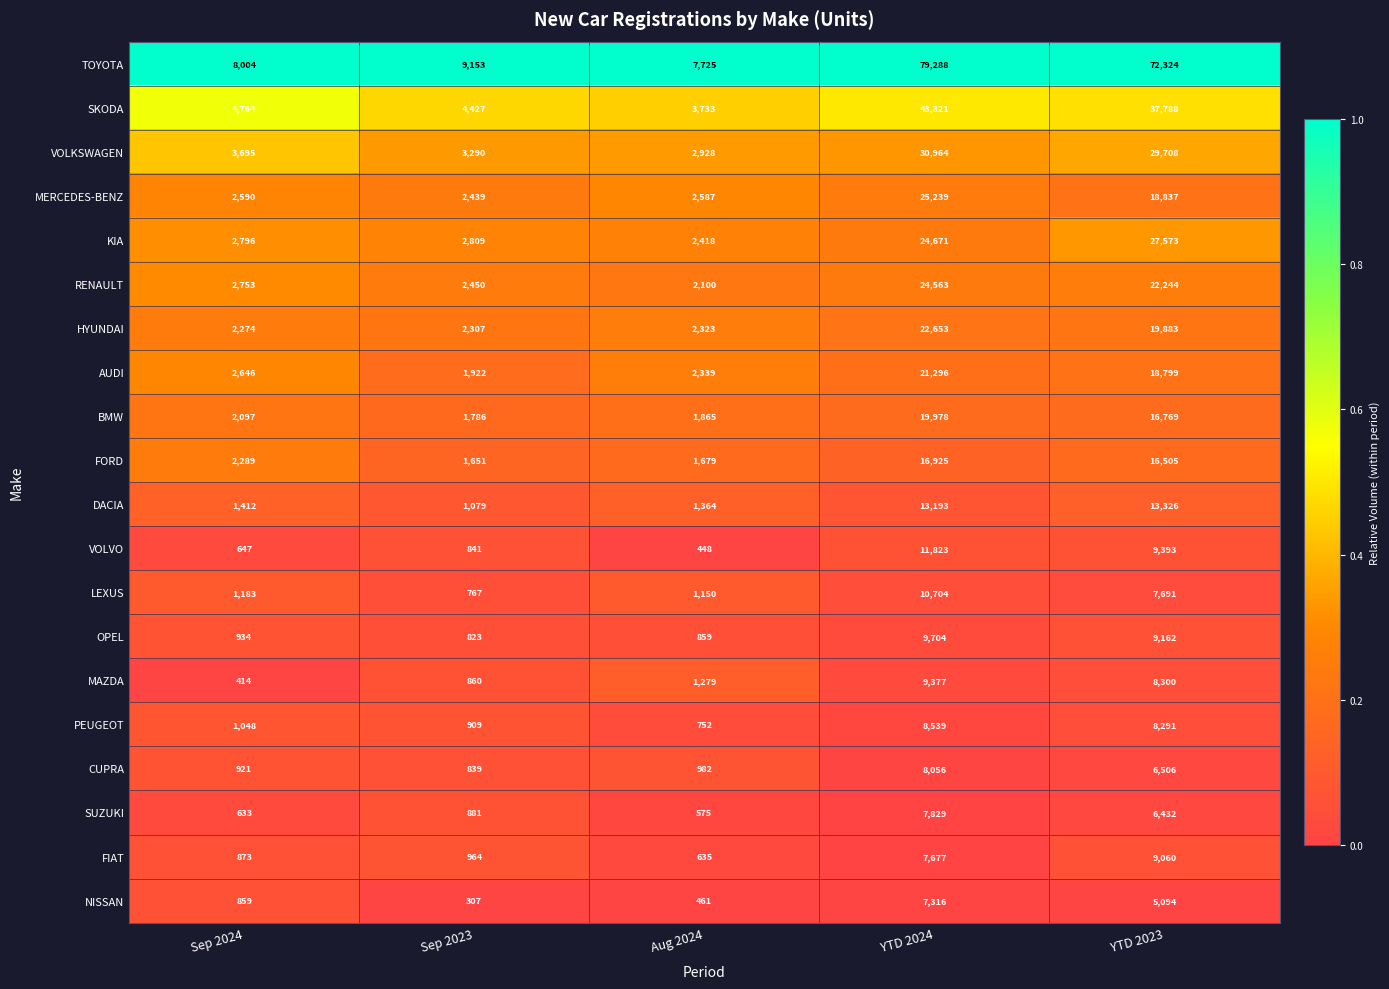

What is the total value across all series at YTD 2024?

403116